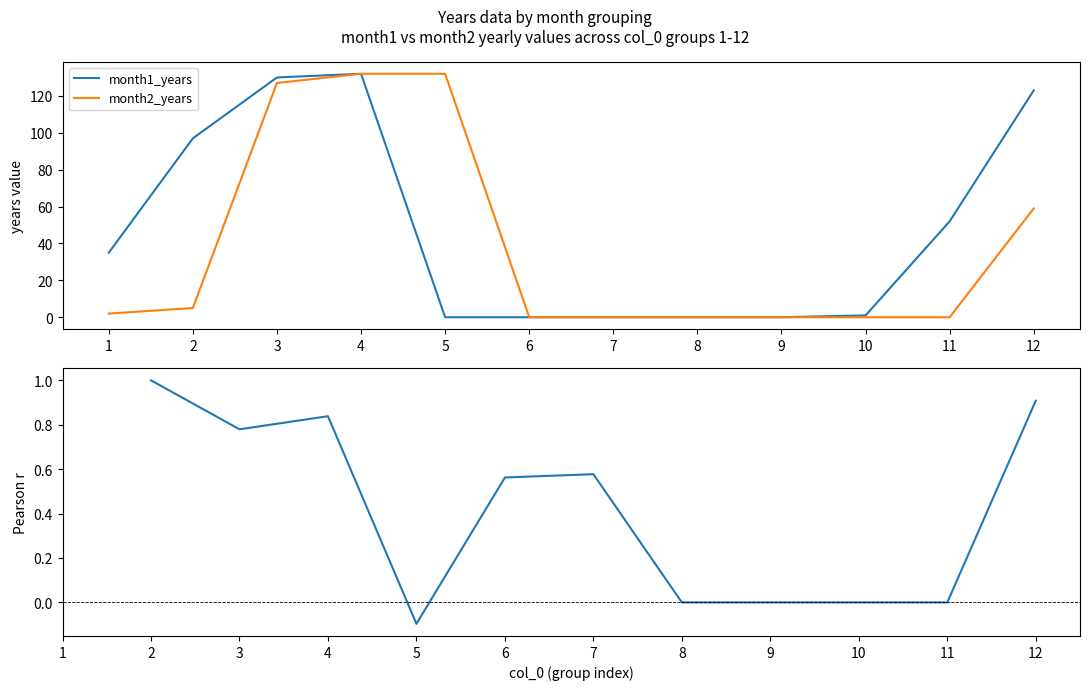

Which category has the lowest value in the month2_years series?

6